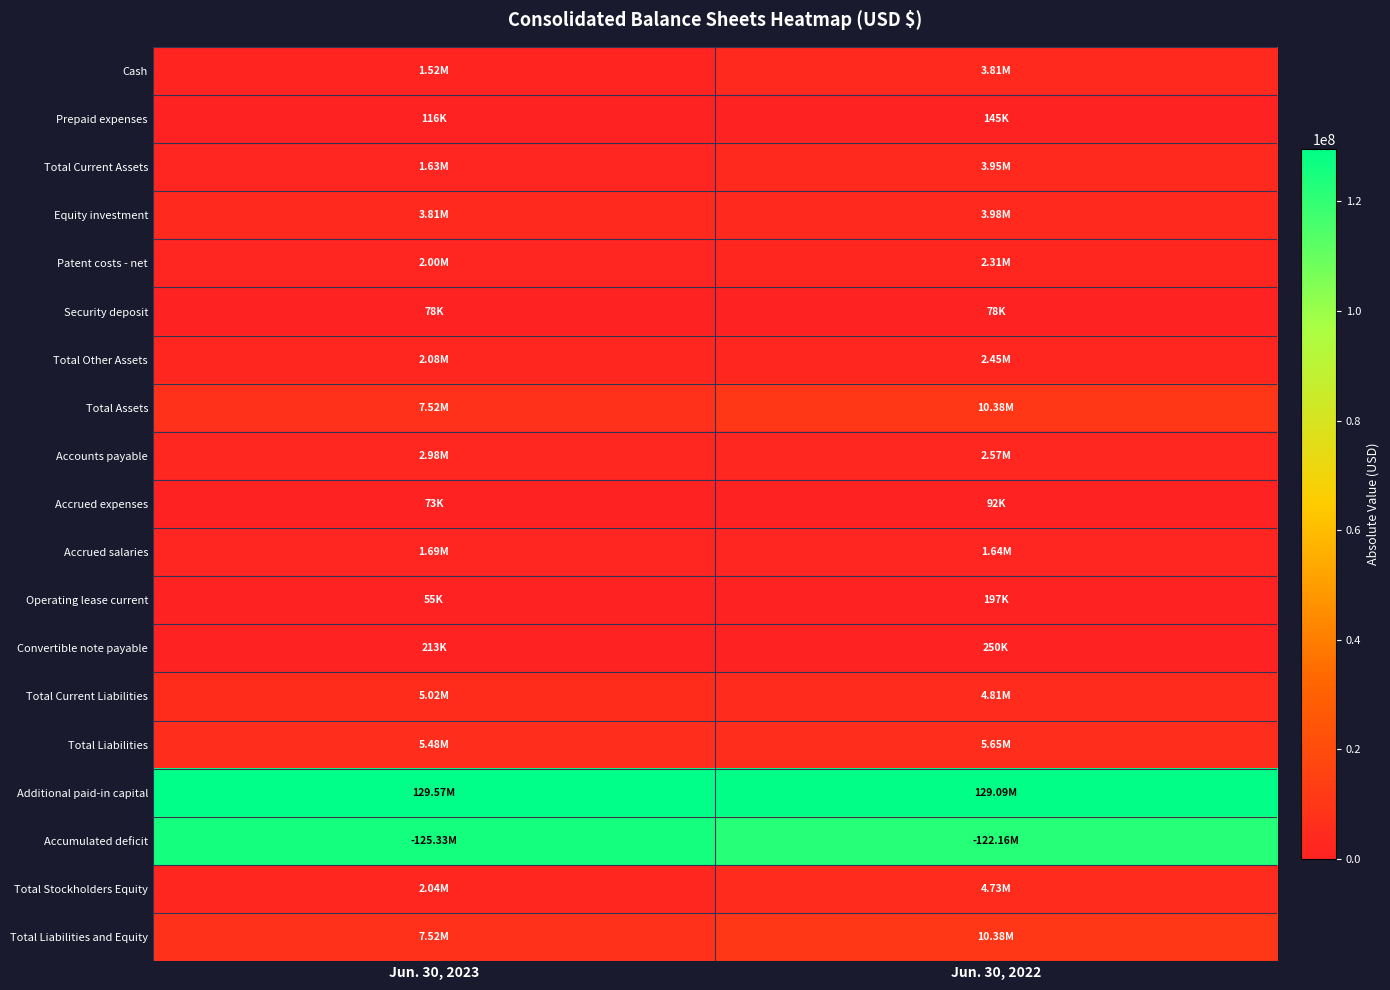

Which series has the largest range (max minus min)?

Accumulated deficit